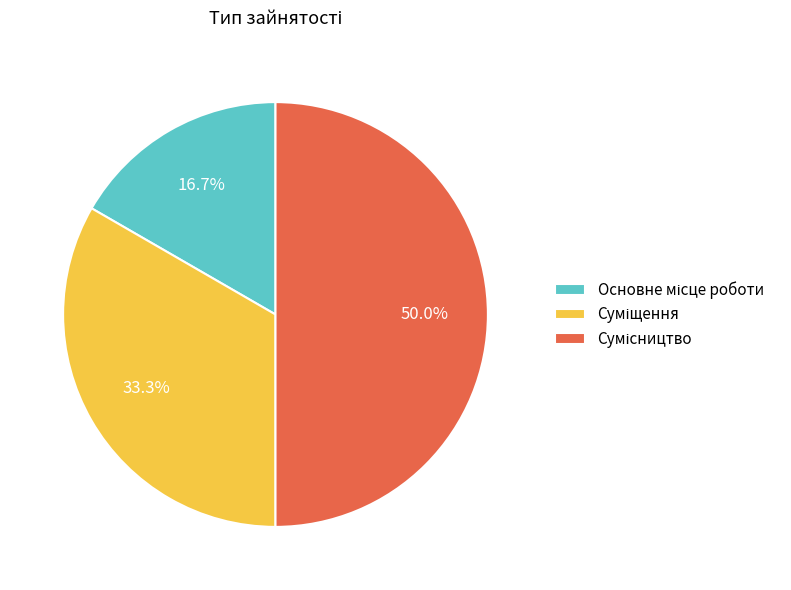

Count the number of slices in the pie.

3